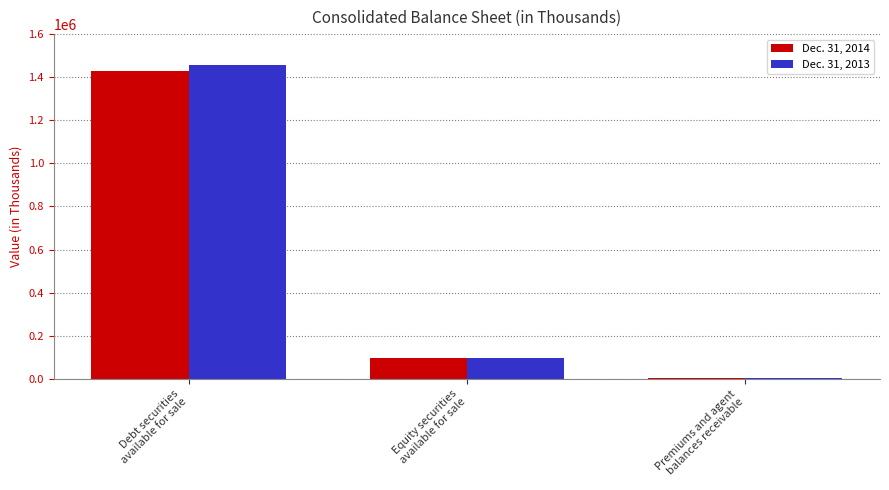

Count the number of categories in the chart.

3